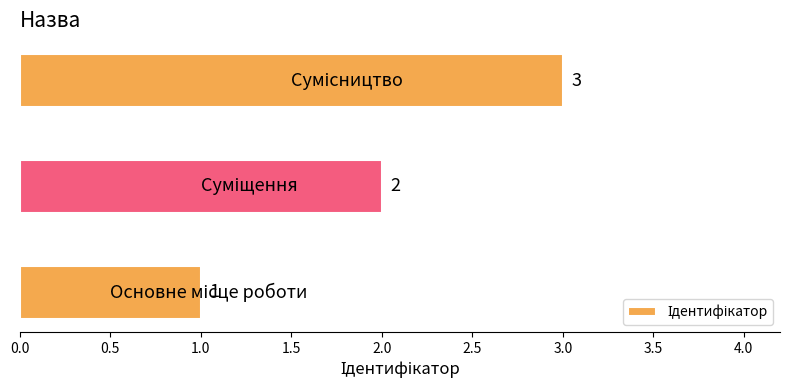

What is the greatest value displayed?

3